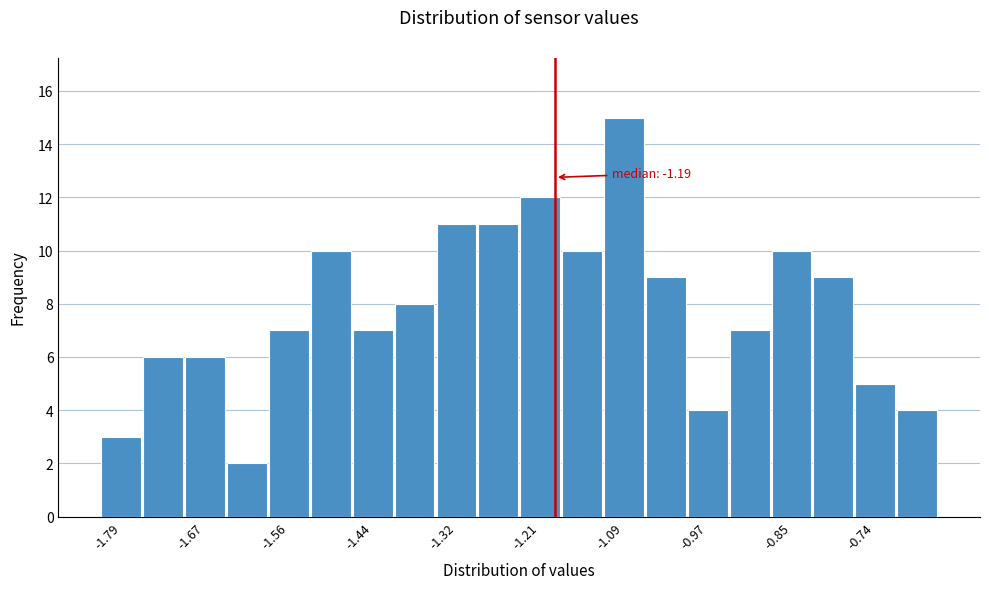

Read against the x-axis, roughly where is the centre of the tallest bar?

-1.08